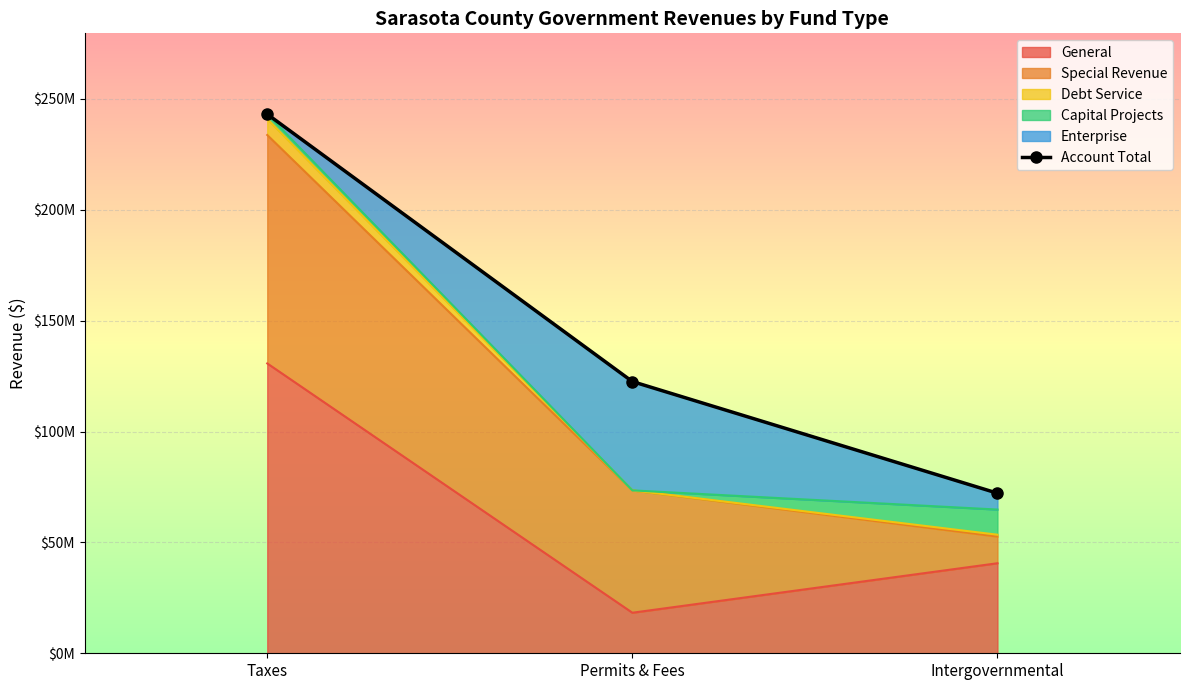

Is it true that the value at Taxes is 243100062?

True